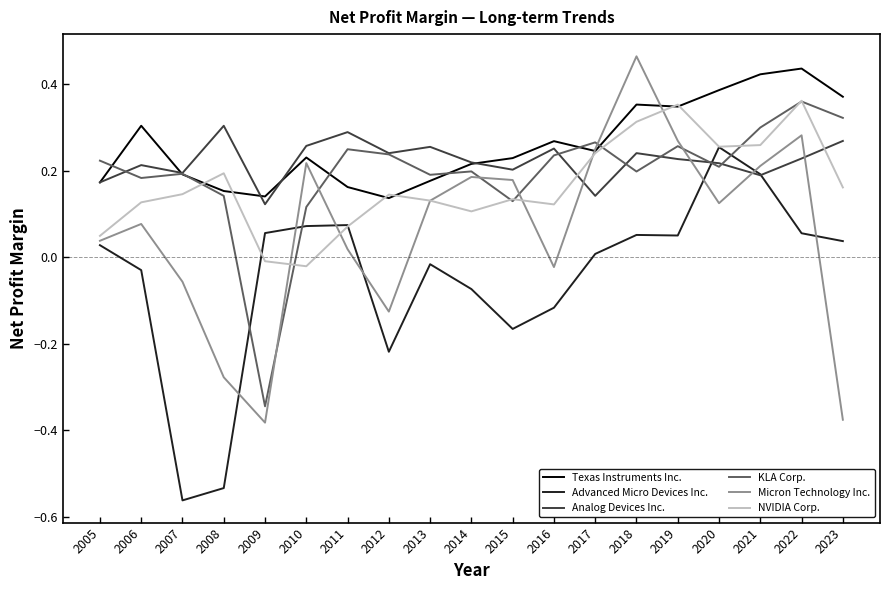

At which label does Advanced Micro Devices Inc. reach its peak?

2020